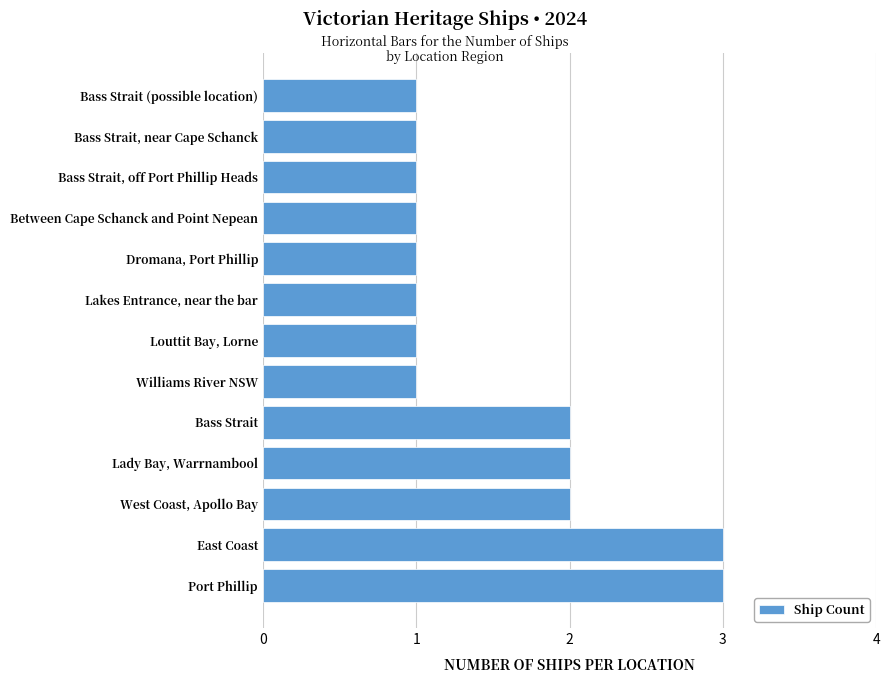

What is the sum of all values?

20